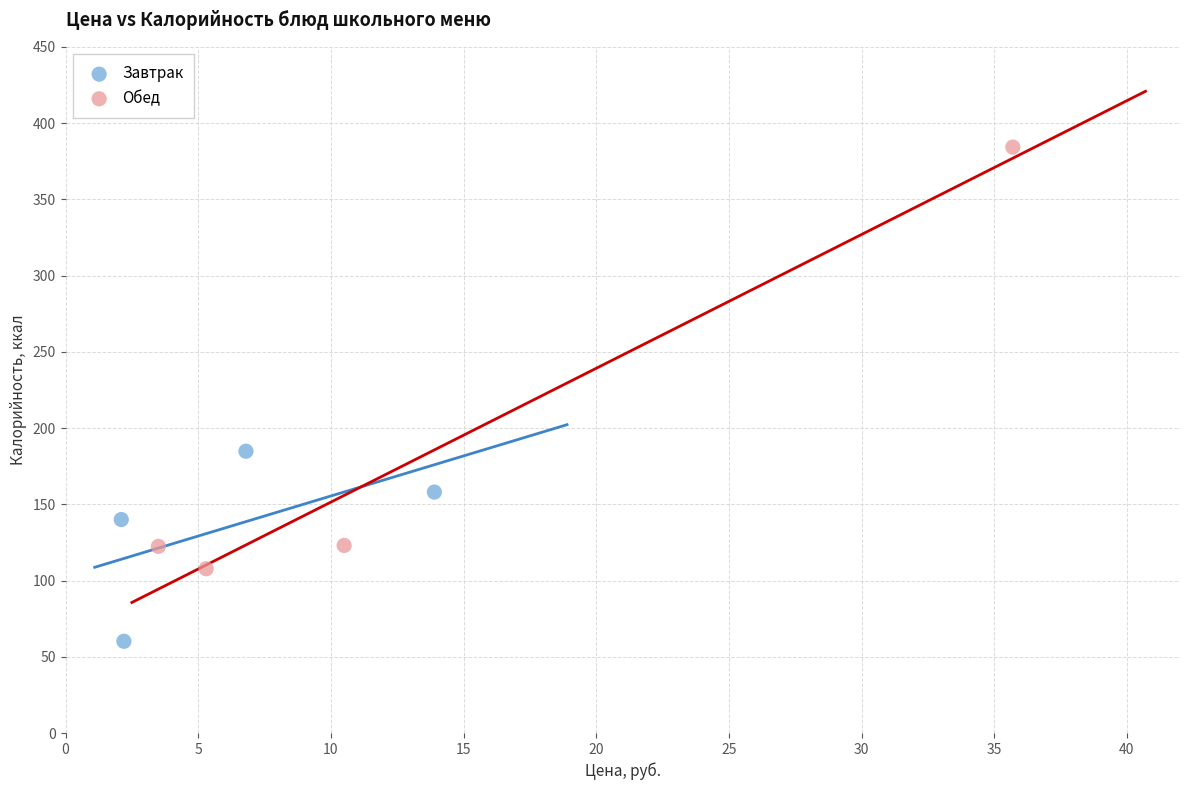

Which series contains the lowest Y value?

Завтрак